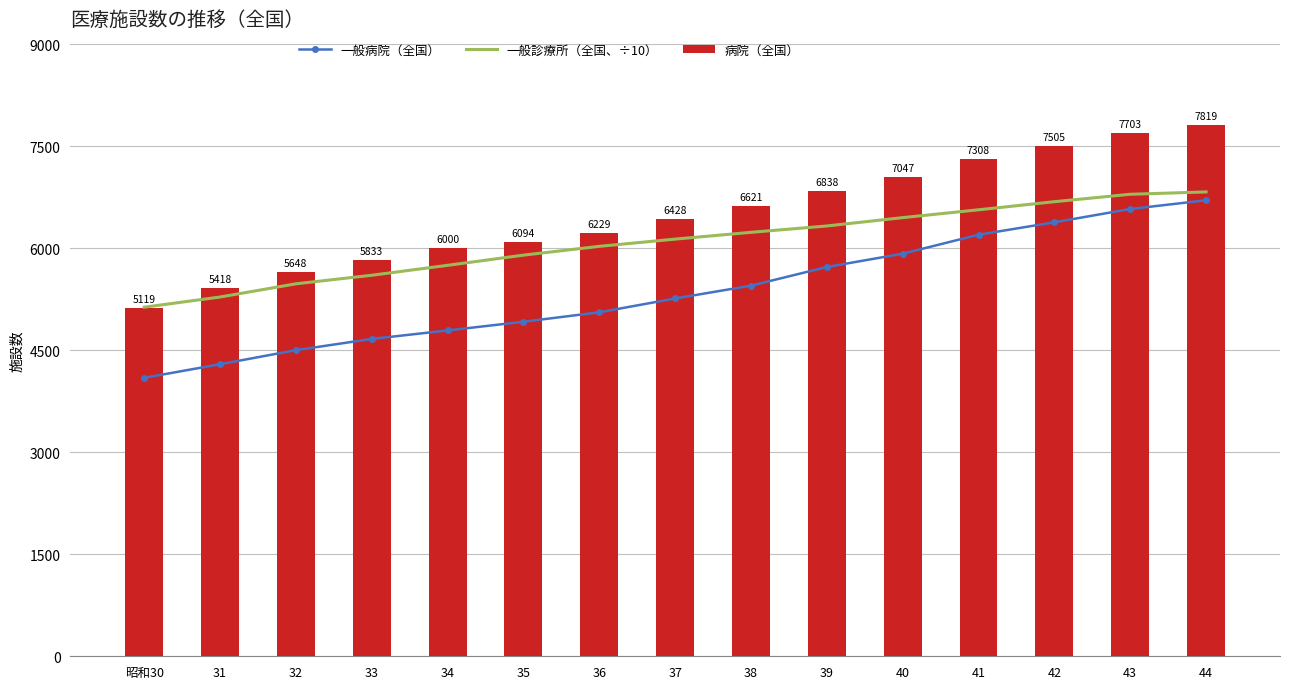

What is the difference between the second highest and second lowest values in the 病院（全国） series?

2285